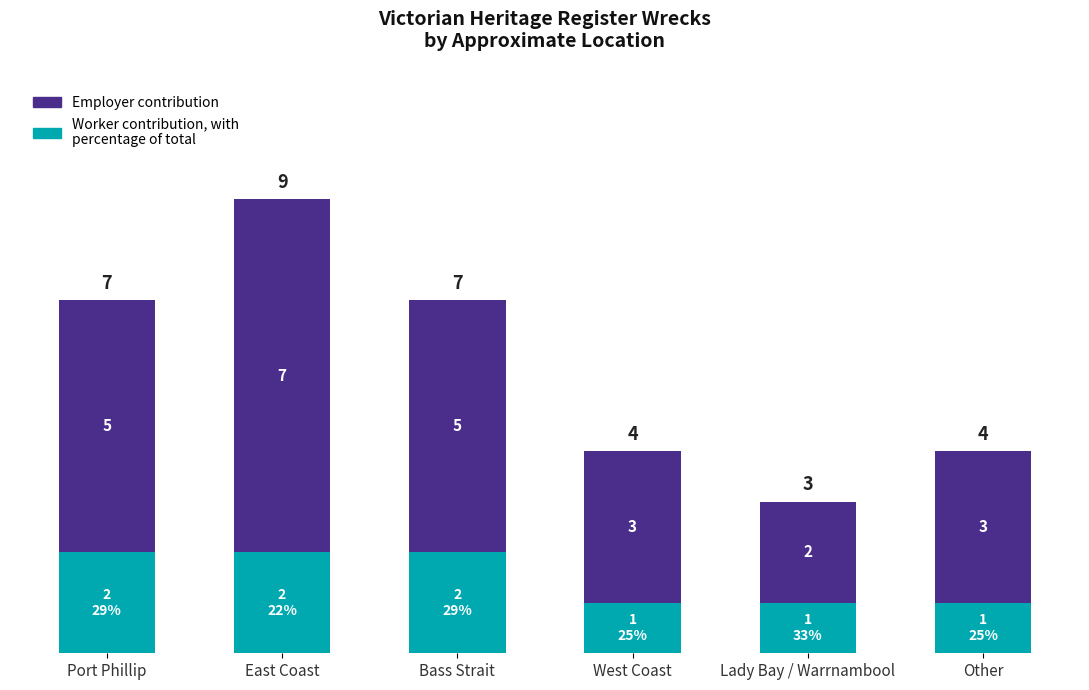

At which category is the sum across all series the highest?

East Coast